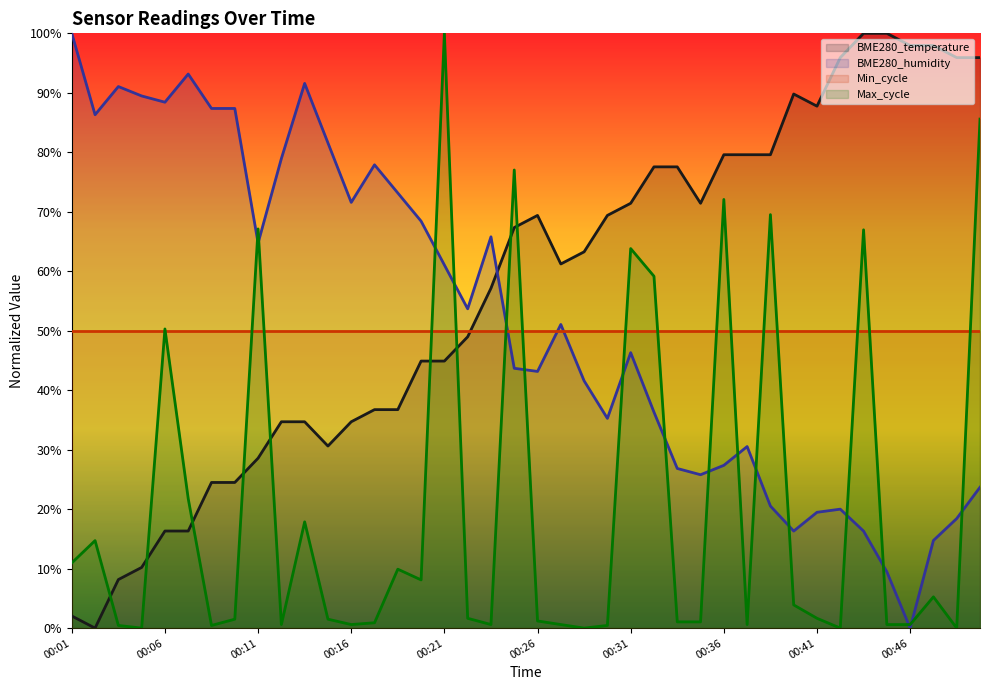

What is the sum of the BME280_humidity values at 00:49 and 00:32?

54.7